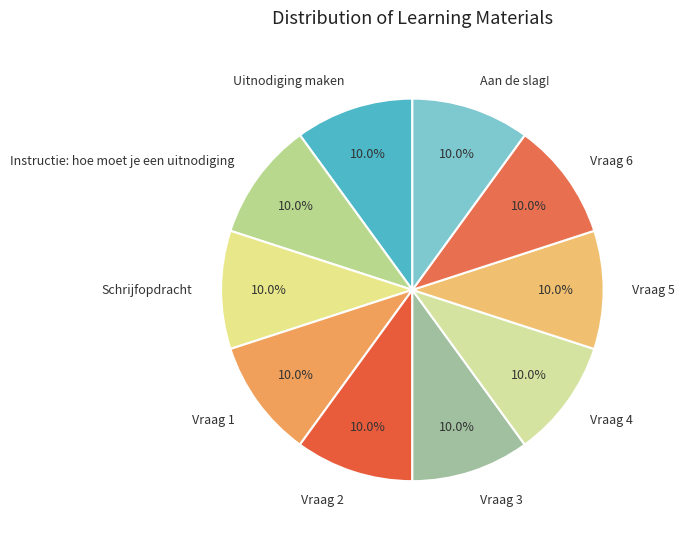

What is the ratio of the value at Vraag 5 to the value at Vraag 6?

1.0